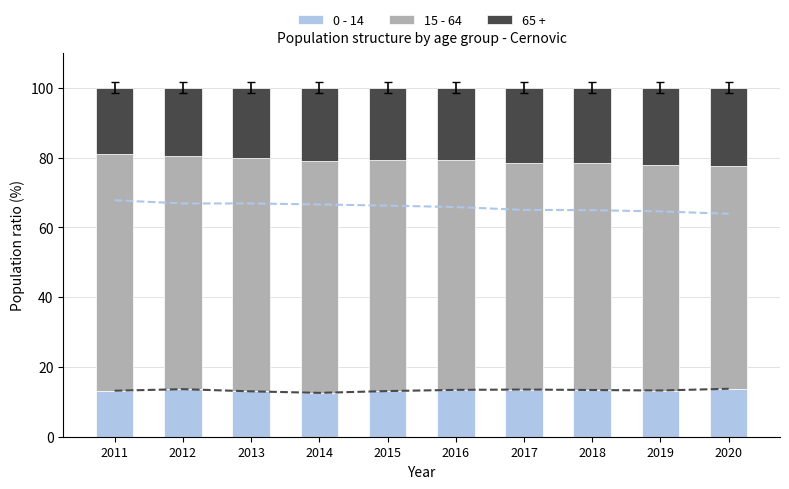

What is the value of the 0 - 14 bar at the 1st from the left?

13.2